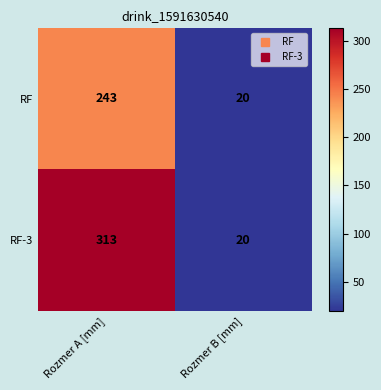

What is the total value across all series at Rozmer B [mm]?

40